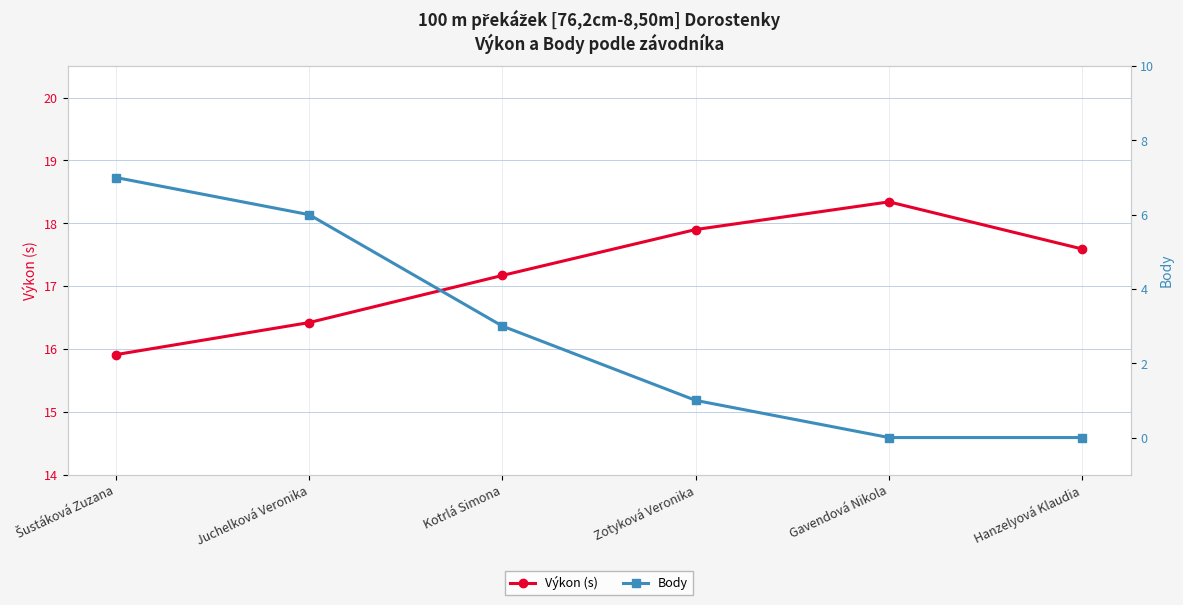

Reading left to right, transcribe all the data shown in this chart.

Výkon (s): 15.9	16.4	17.2	17.9	18.3	17.6
Body: 7.0	6.0	3.0	1.0	0.0	0.0